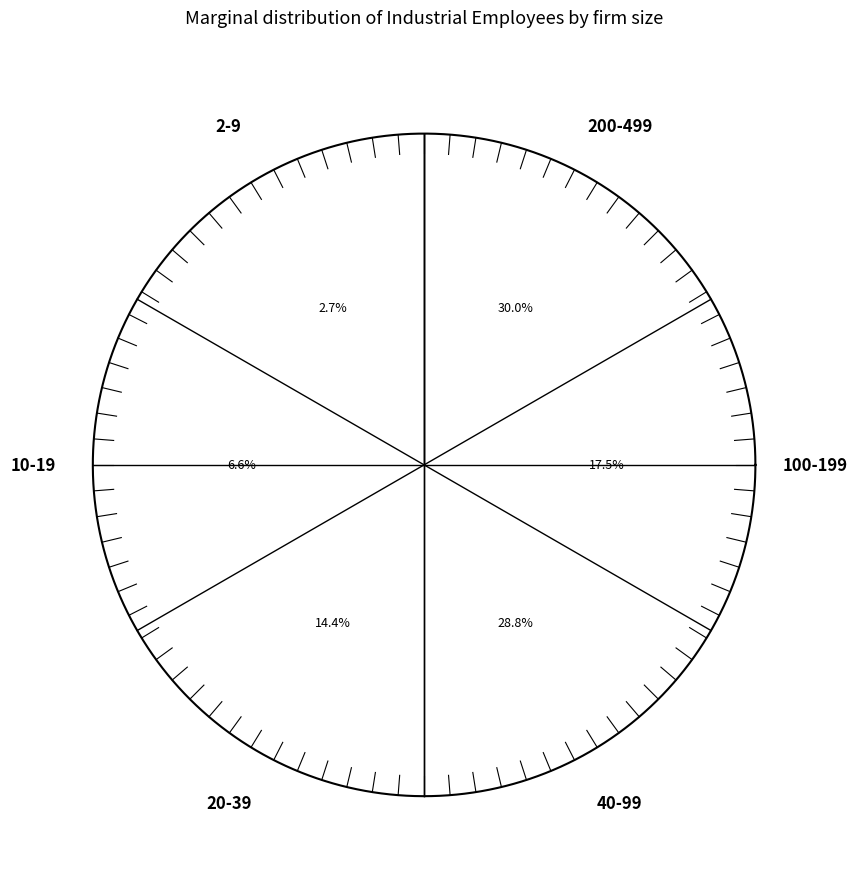

Rank the categories by value from lowest to highest.

2-9, 10-19, 20-39, 100-199, 40-99, 200-499